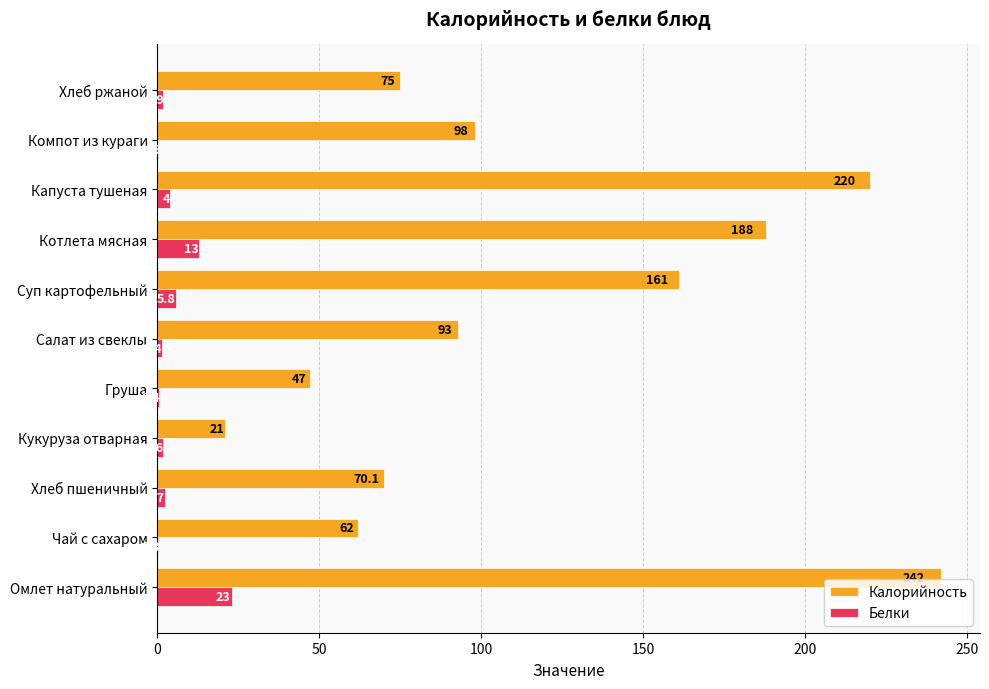

What is the total value across all series at Омлет натуральный?

265.0